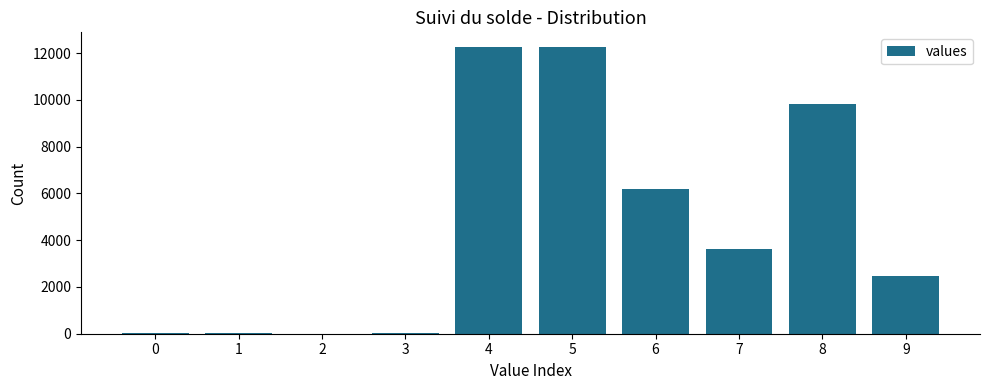

Approximately how many times larger is the value at 6 compared to 8?

0.6